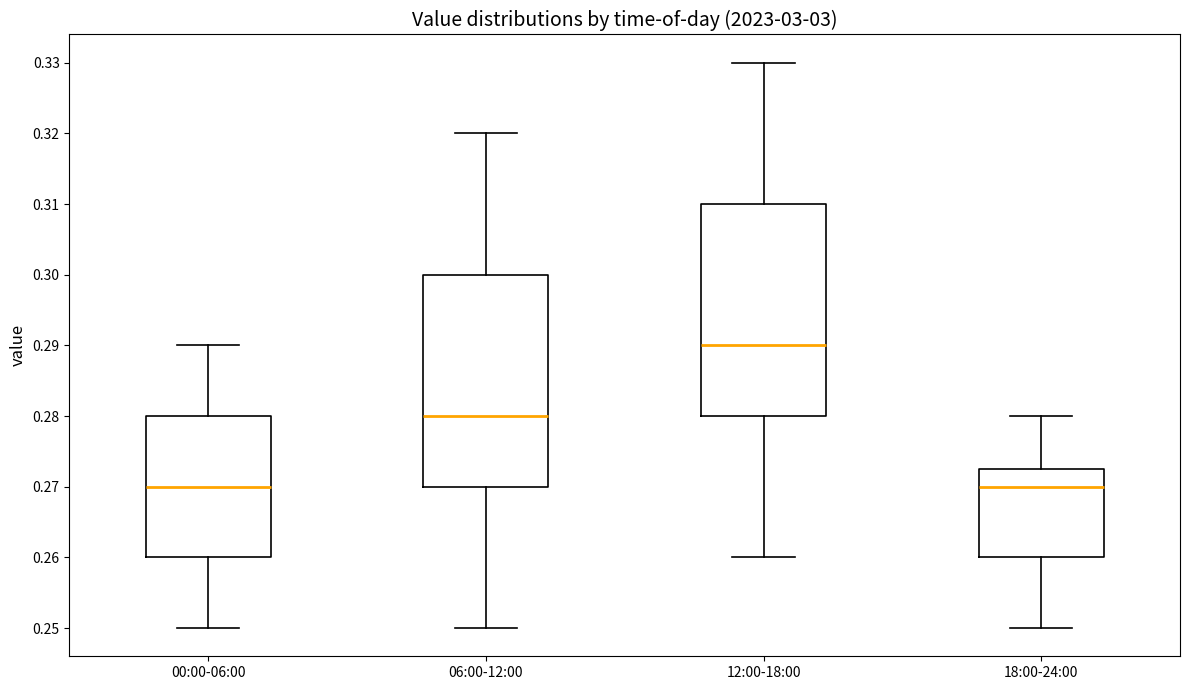

Which box has the highest median line?

12:00-18:00